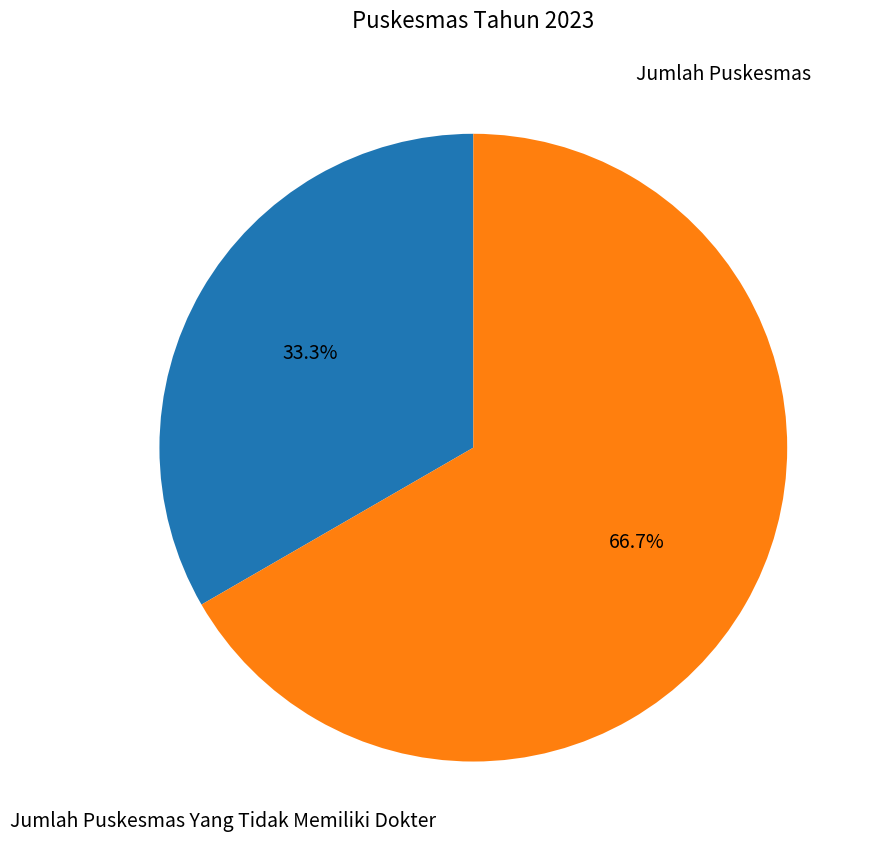

Does any single category account for the majority?

Yes